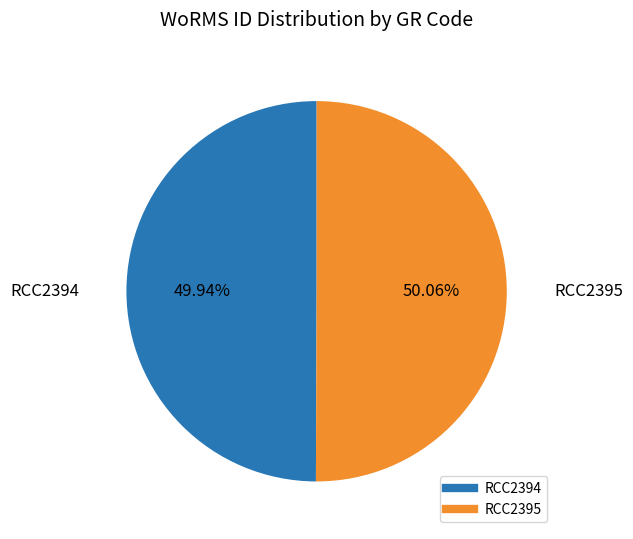

Is there a majority slice in this chart?

Yes